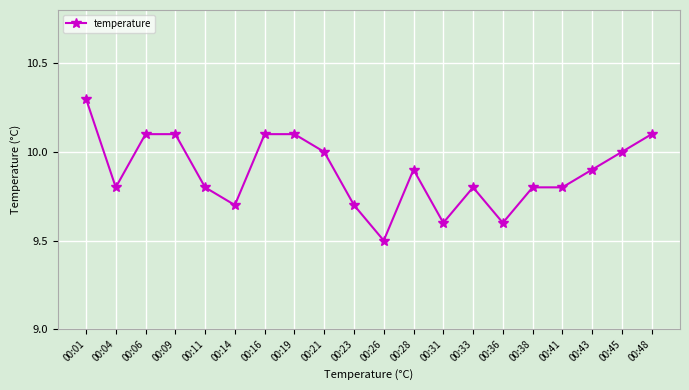

Count the number of data series in this chart.

1